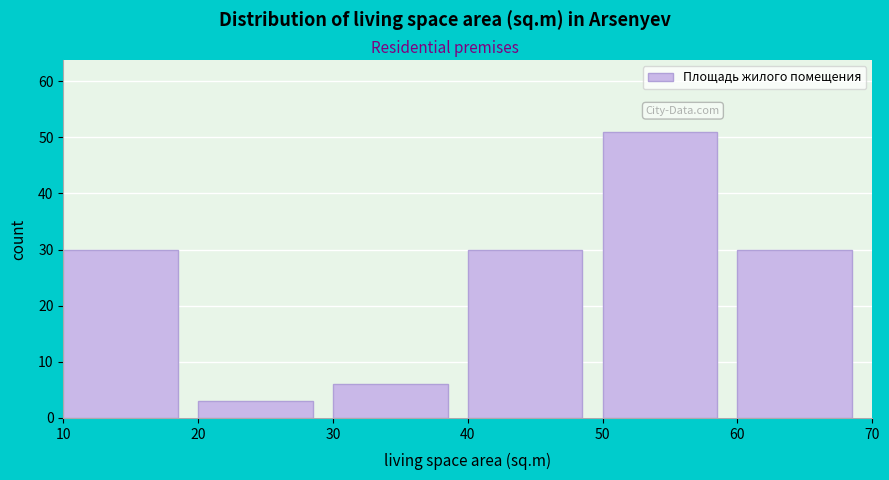

Reading left to right, list every bar in this chart as the range it spans on the x-axis followed by its height. The values are not printed on the chart, so give them approximately, as read against the axis.

10 to 20: 30
20 to 30: 3
30 to 40: 6
40 to 50: 30
50 to 60: 51
60 to 70: 30